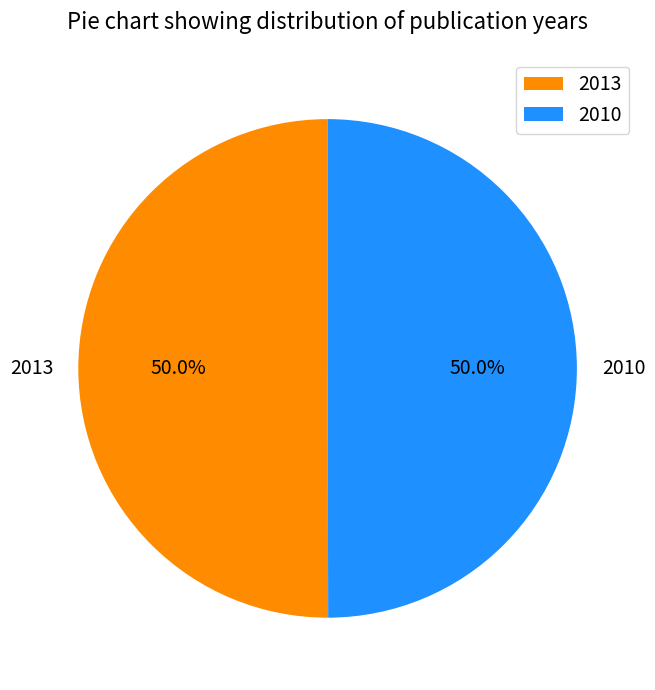

The 2013 slice represents 50% of the pie. True or false?

True